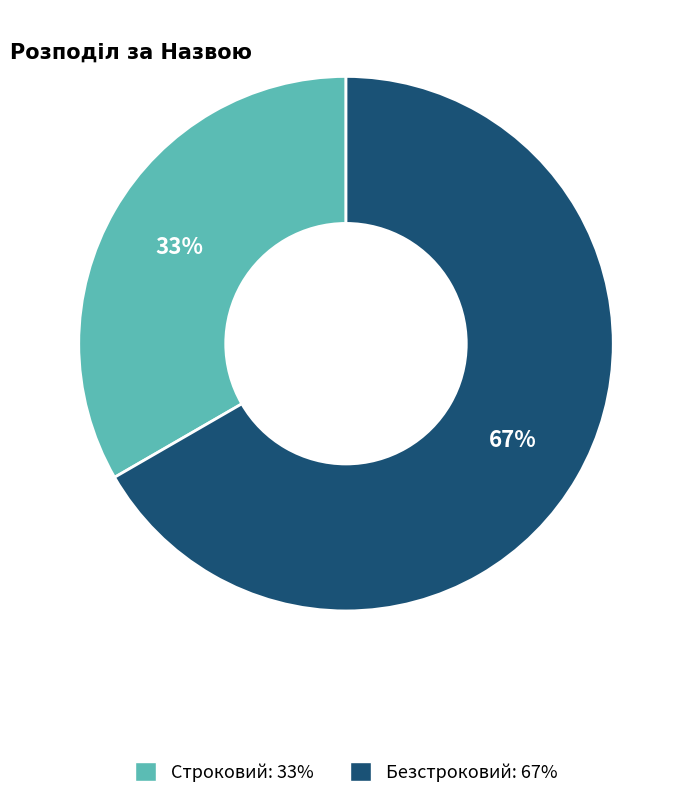

To the nearest percent, what is the combined percentage of Безстроковий and Строковий?

100%